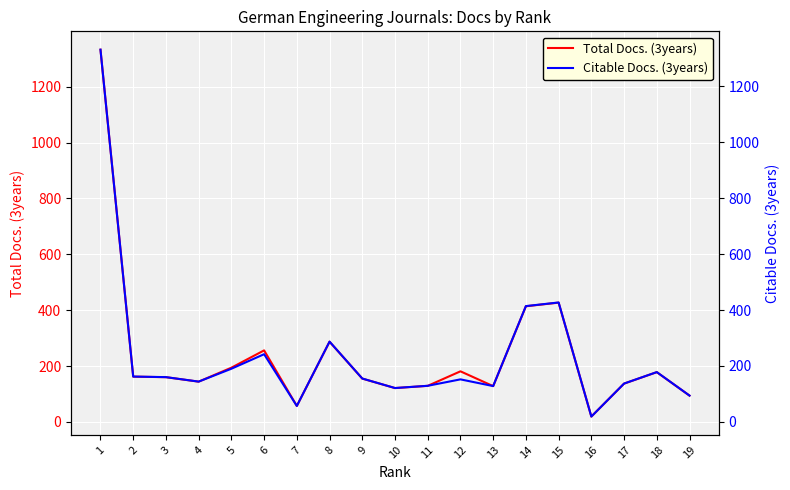

Read the Citable Docs. (3years) value at 13, to the nearest 50.

150